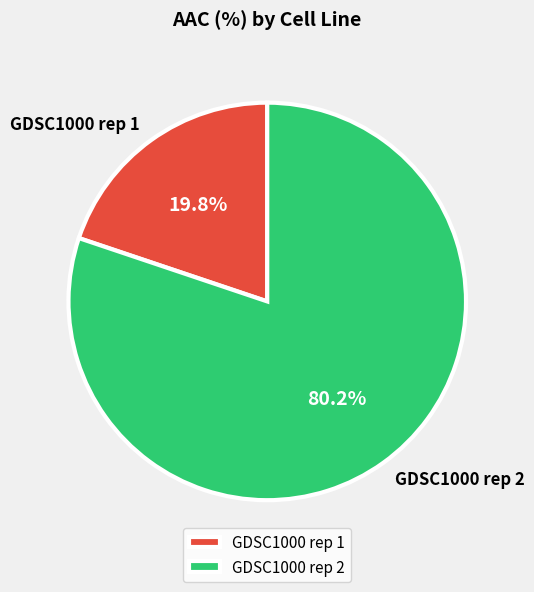

Which has a higher value, GDSC1000 rep 2 or GDSC1000 rep 1?

GDSC1000 rep 2